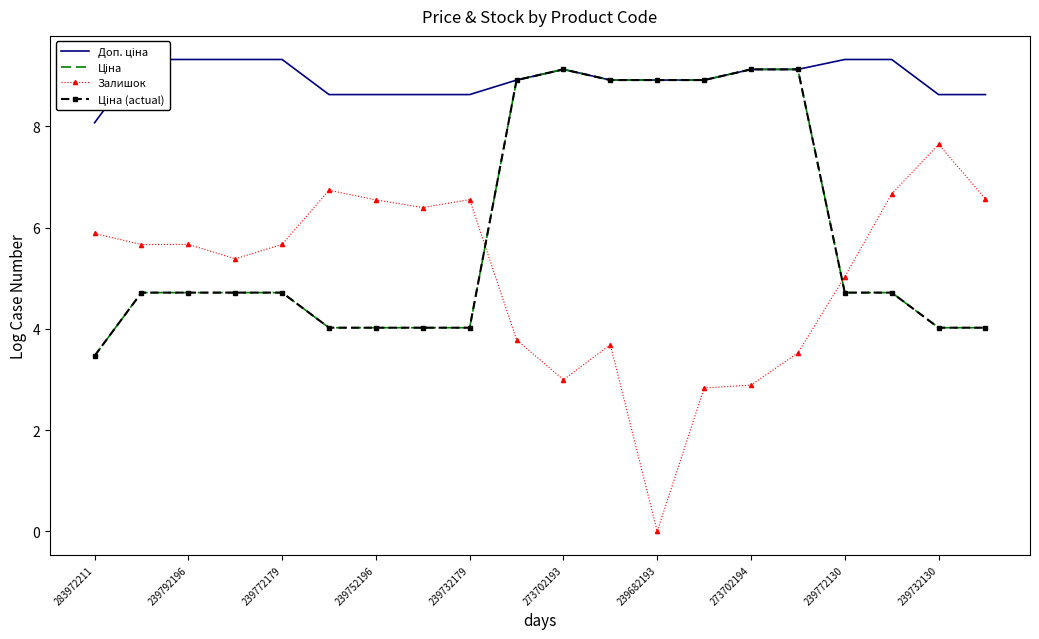

True or false: Ціна (actual) has more than 1 points higher than both neighbors.

False